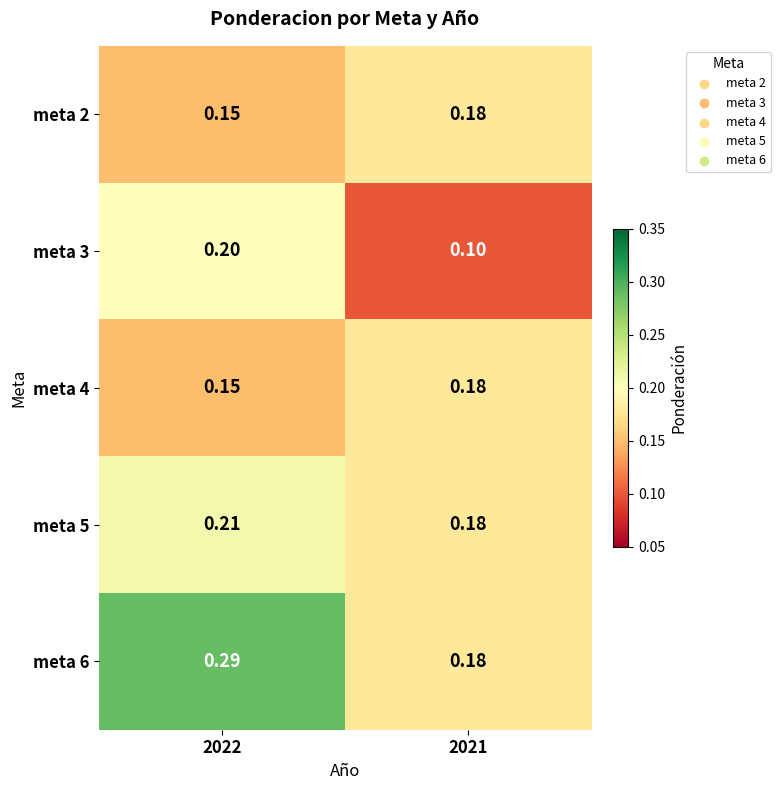

Is the value of meta 5 at 2022 greater than the value of meta 6 at 2022?

No